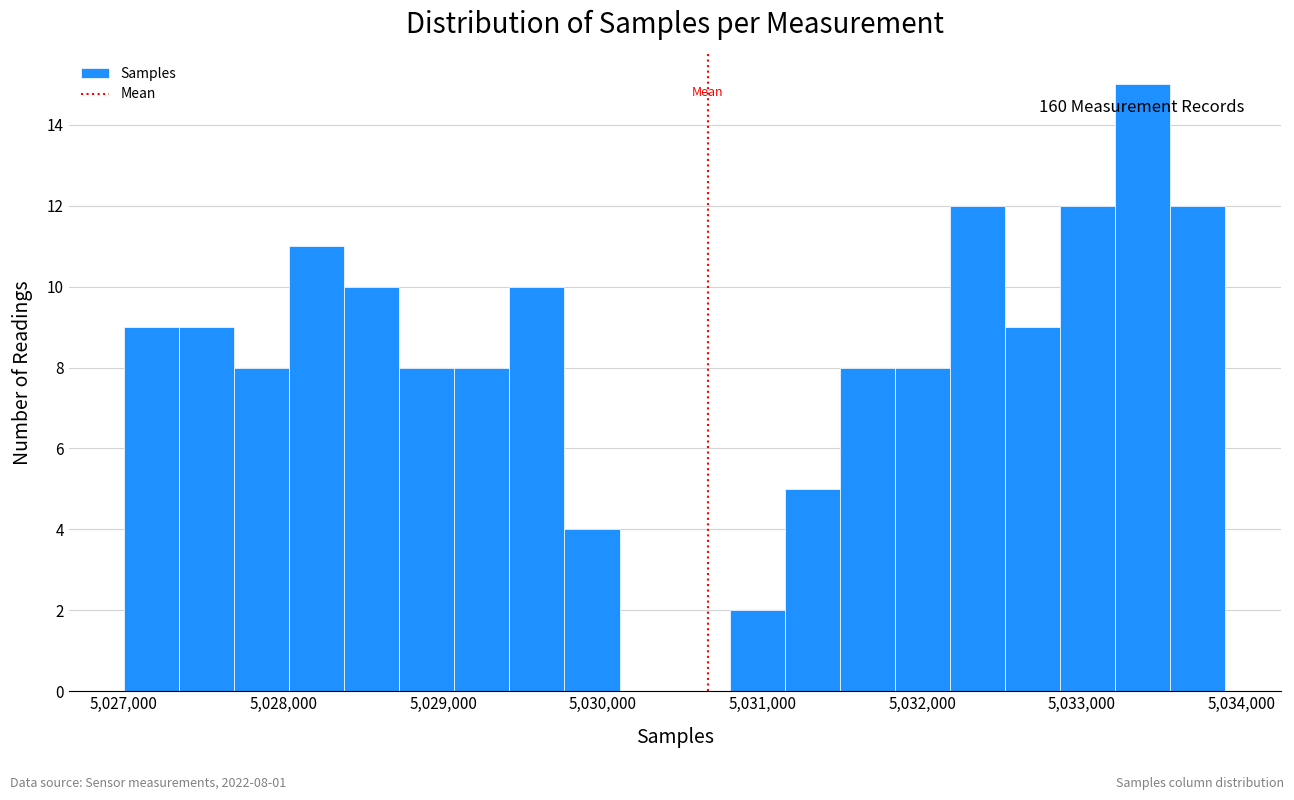

Read against the x-axis, roughly where is the centre of the tallest bar?

5033400